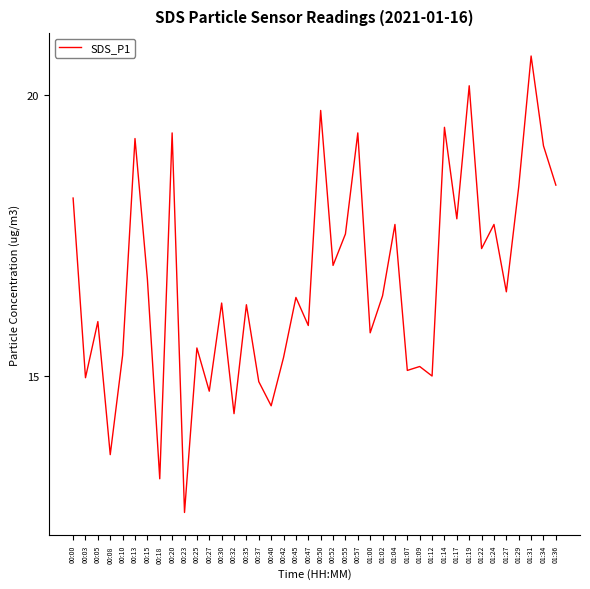

What position from the left is 00:18?

8